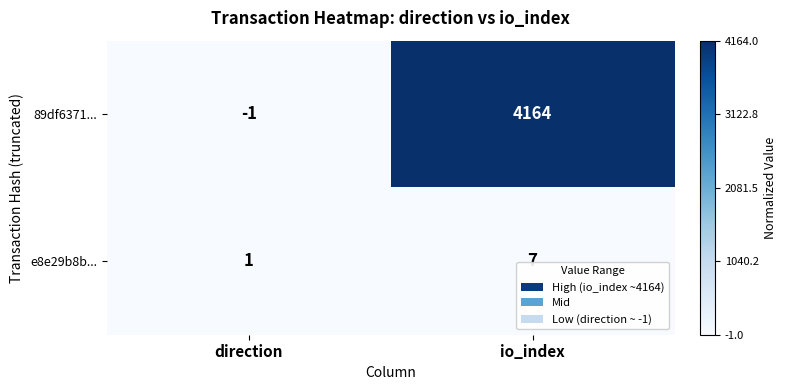

Which series has the widest spread of values?

89df6371...